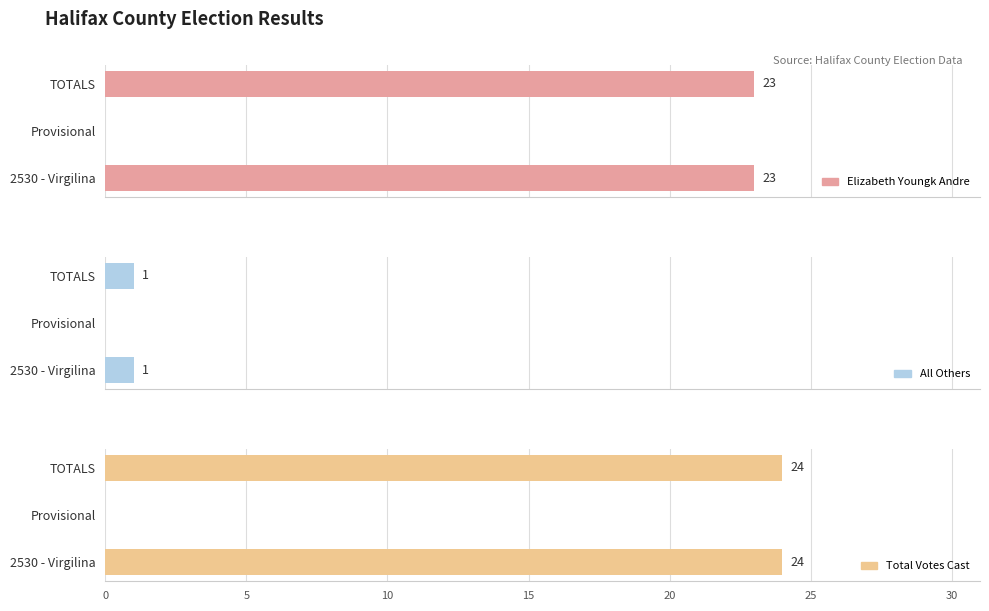

What is the sum of all Total Votes Cast values?

48